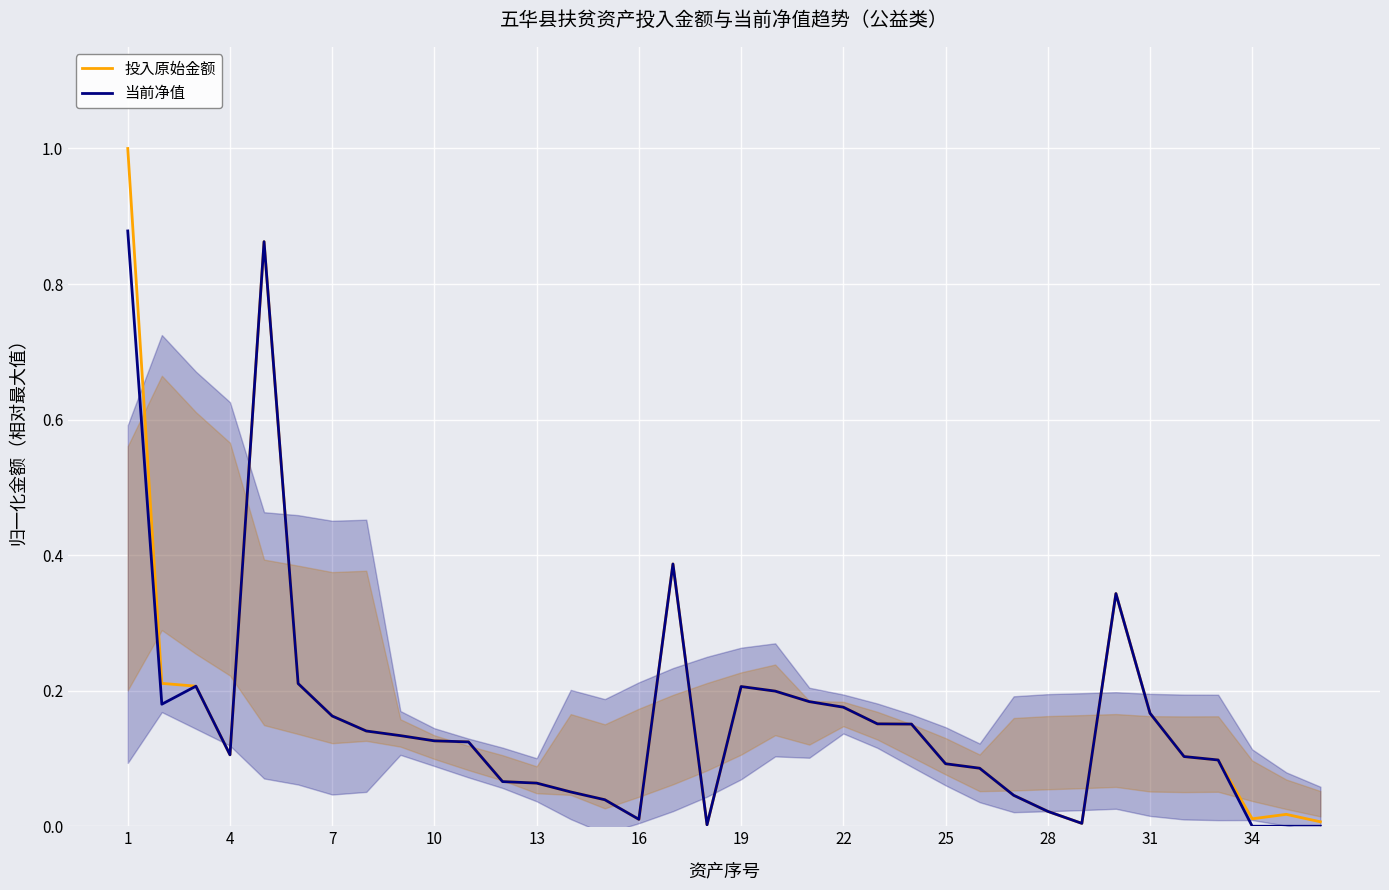

What are all the series names shown in the legend?

投入原始金额, 当前净值